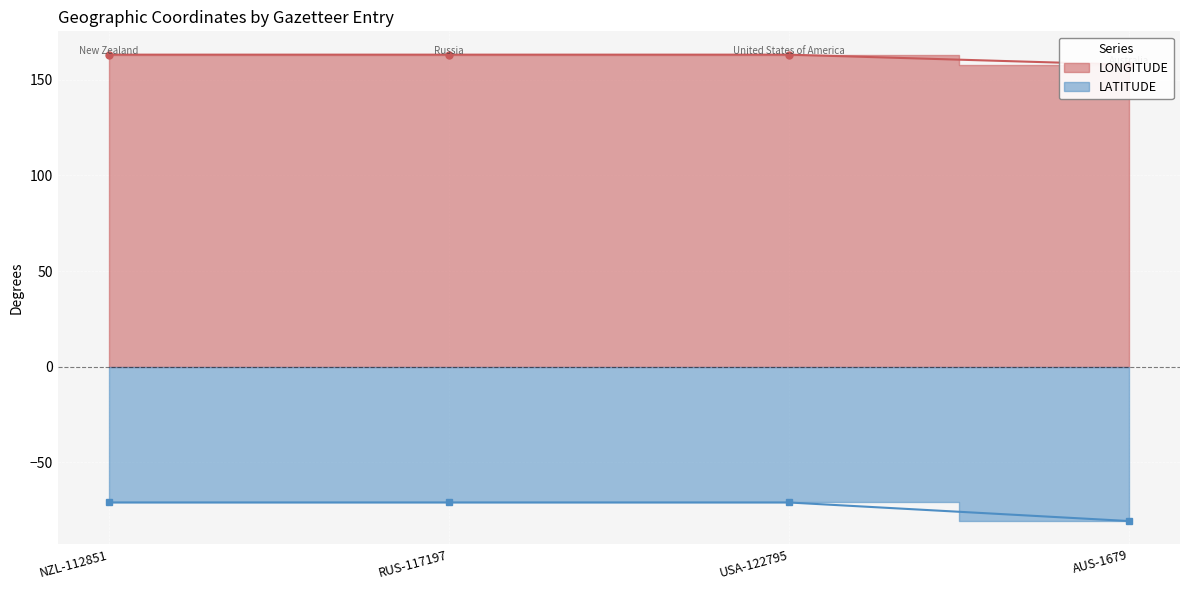

Reading left to right, list all the values displayed in this chart.

LONGITUDE: NZL-112851=163.2	RUS-117197=163.2	USA-122795=163.2	AUS-1679=158.0
LATITUDE: NZL-112851=-71.2	RUS-117197=-71.2	USA-122795=-71.2	AUS-1679=-80.9